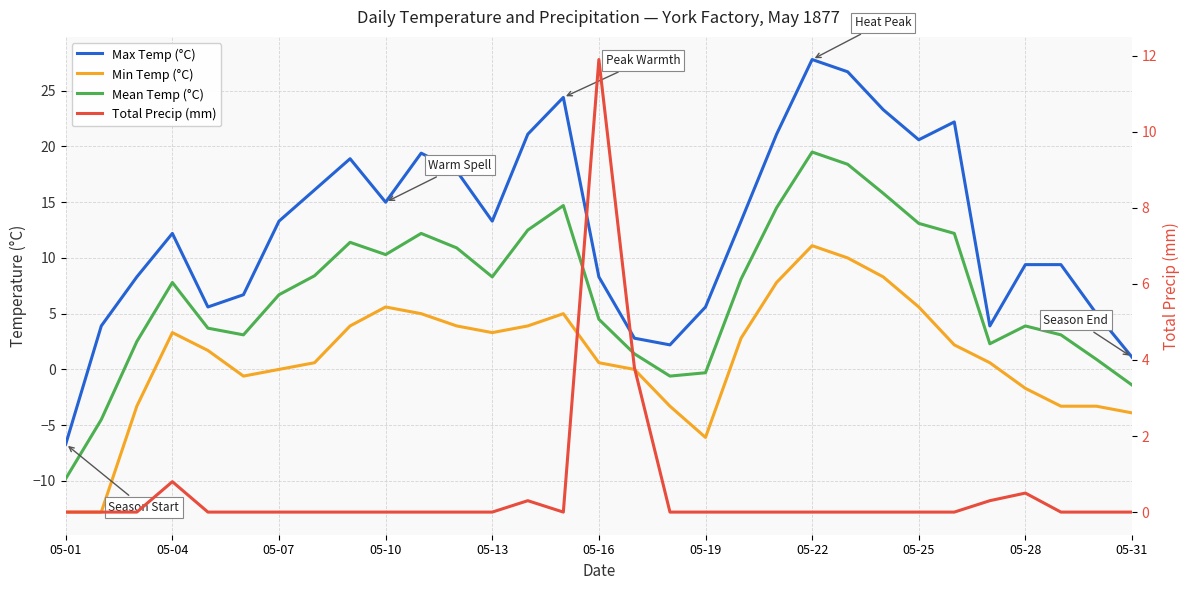

Is the value of Max Temp (°C) at 05-04 greater than the value of Mean Temp (°C) at 05-13?

Yes